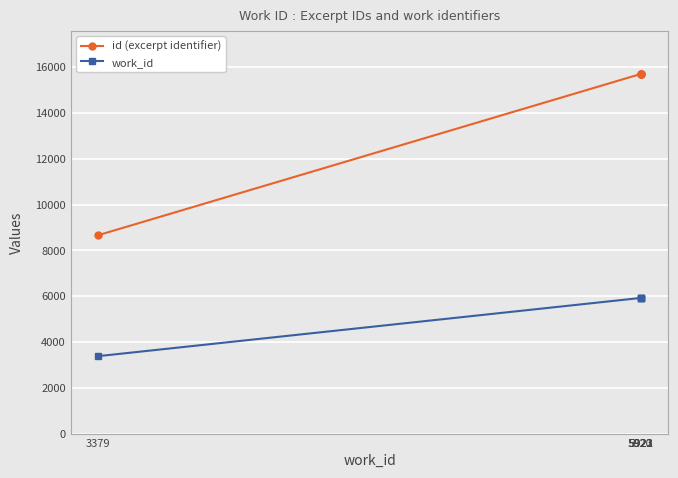

How many lines are shown in the chart?

2